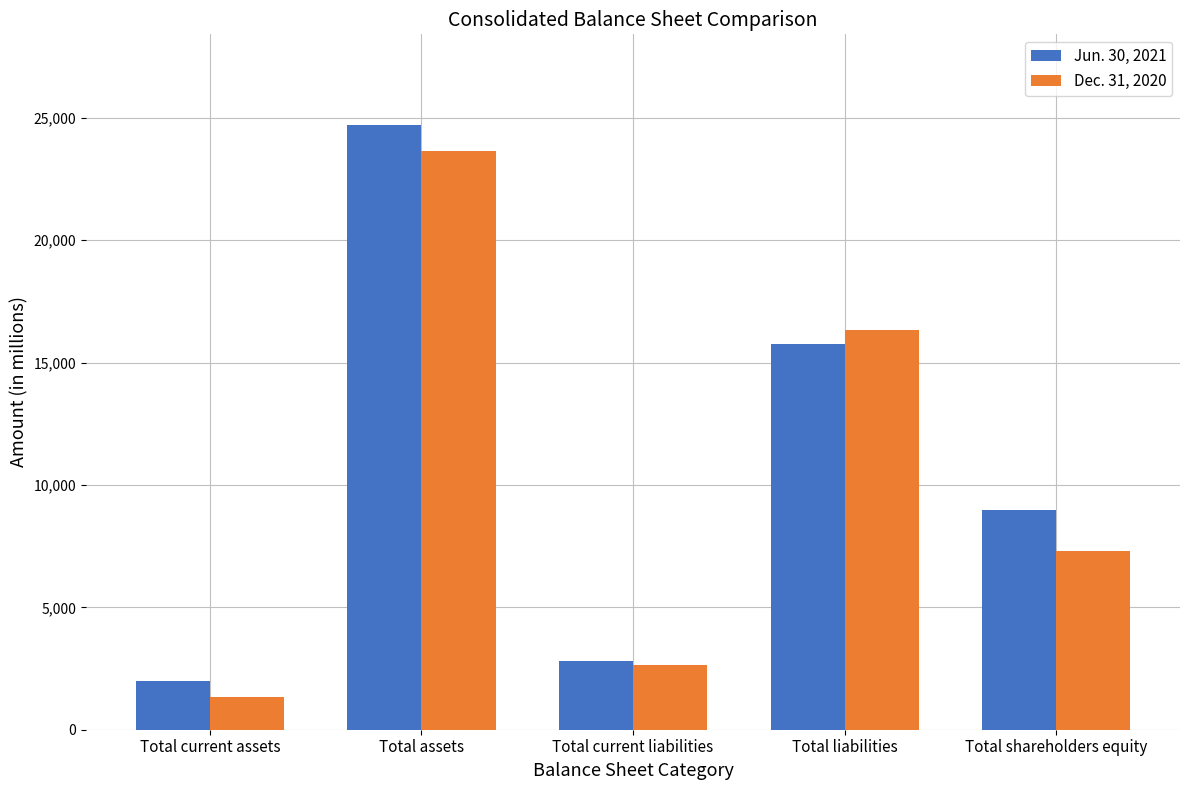

Does the chart contain stacked bars?

No